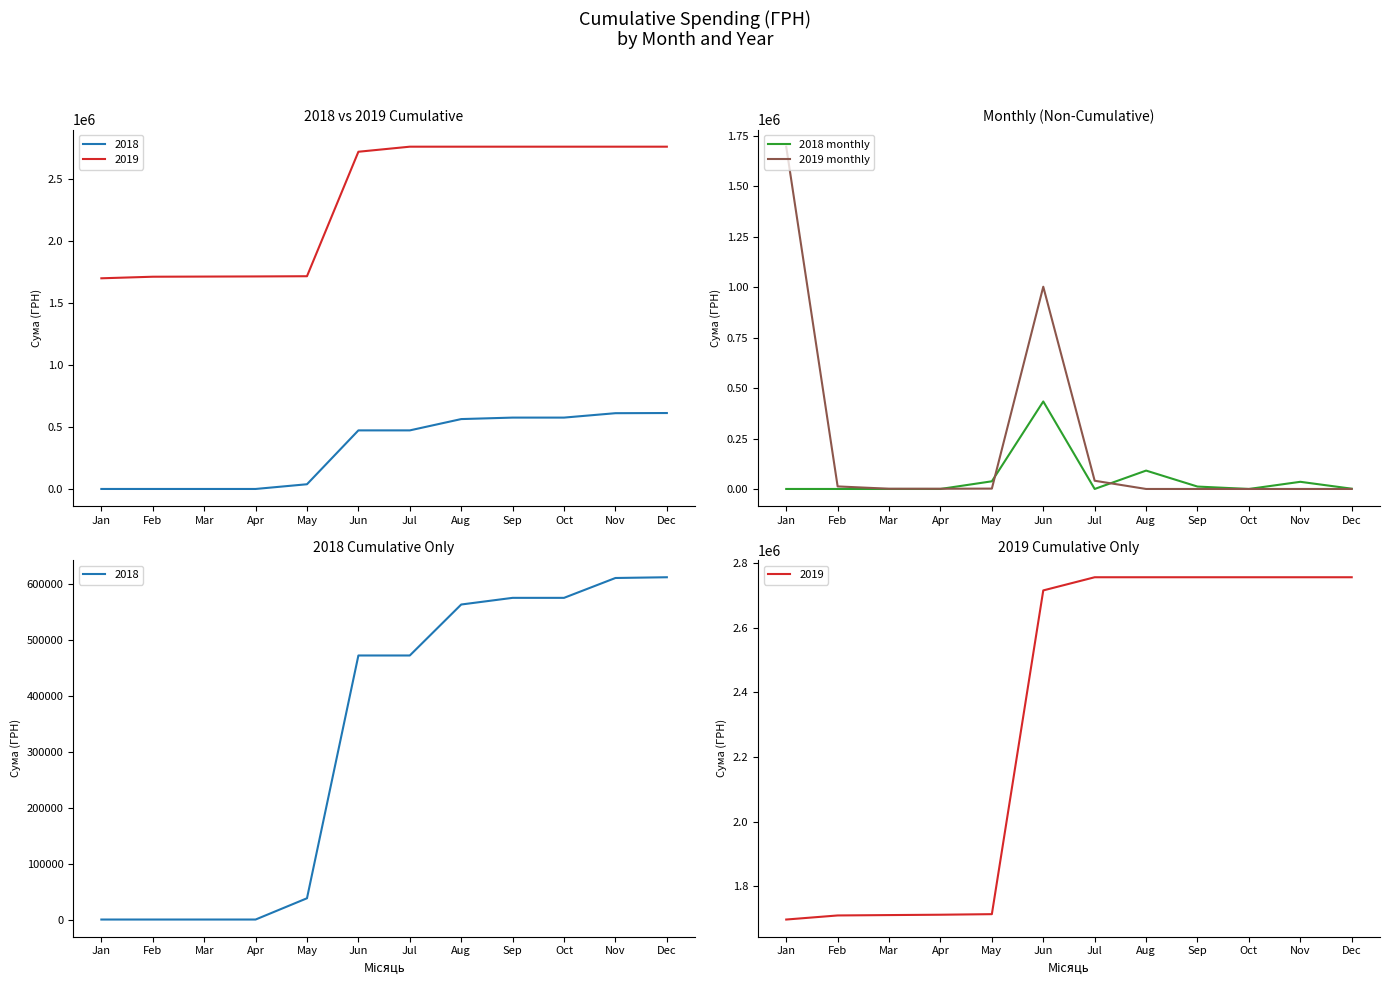

Which series changed the most between Apr and May?

2018 monthly